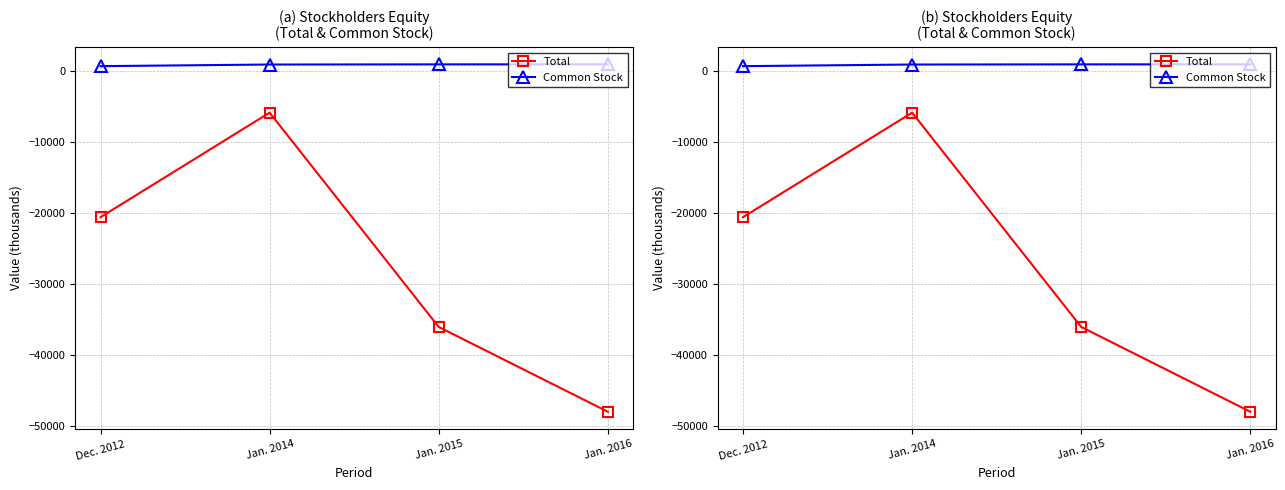

What is the sum of the Common Stock values at Dec. 2012 and Jan. 2014?

1503